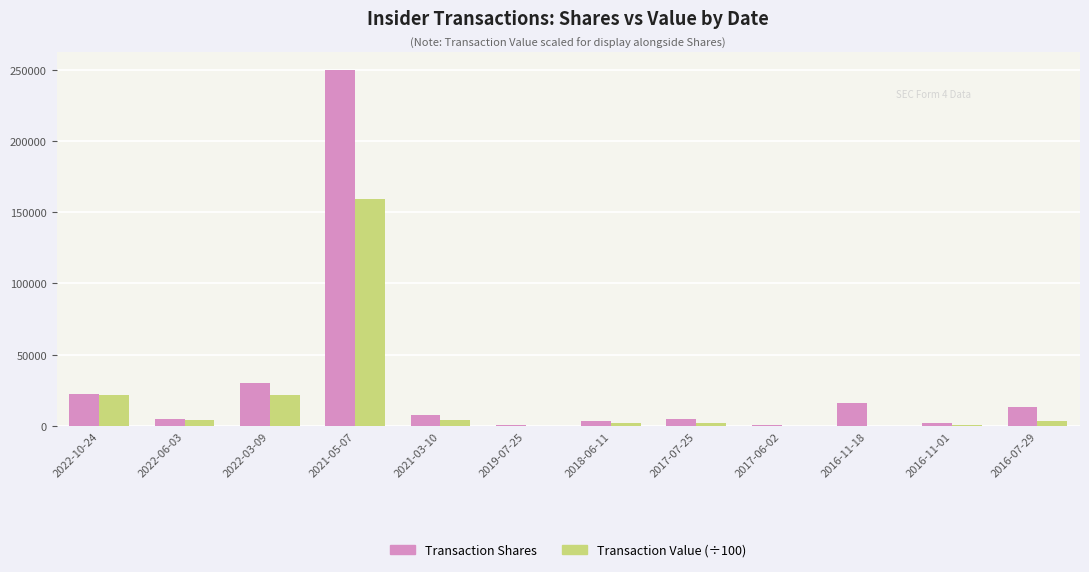

What is the sum of all Transaction Value (÷100) values?

218897.6